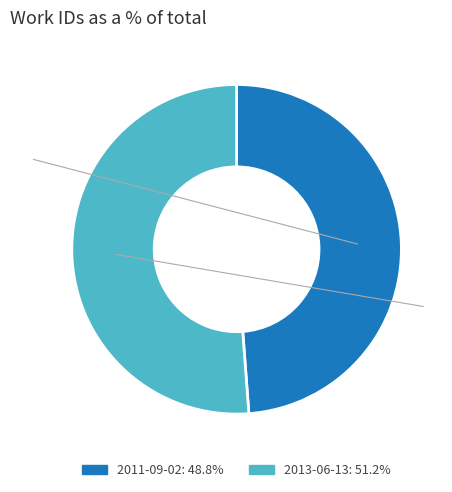

Which category has the smallest portion of the pie?

2011-09-02